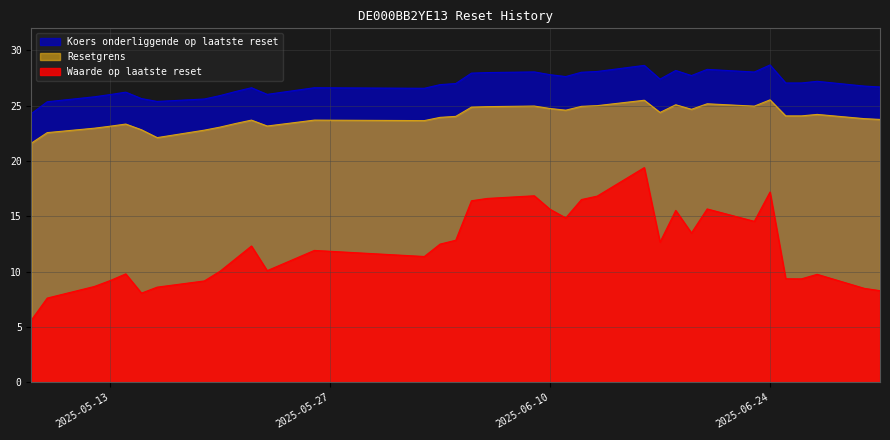

What is the difference between the maximum and minimum values in the Waarde op laatste reset series?

13.8